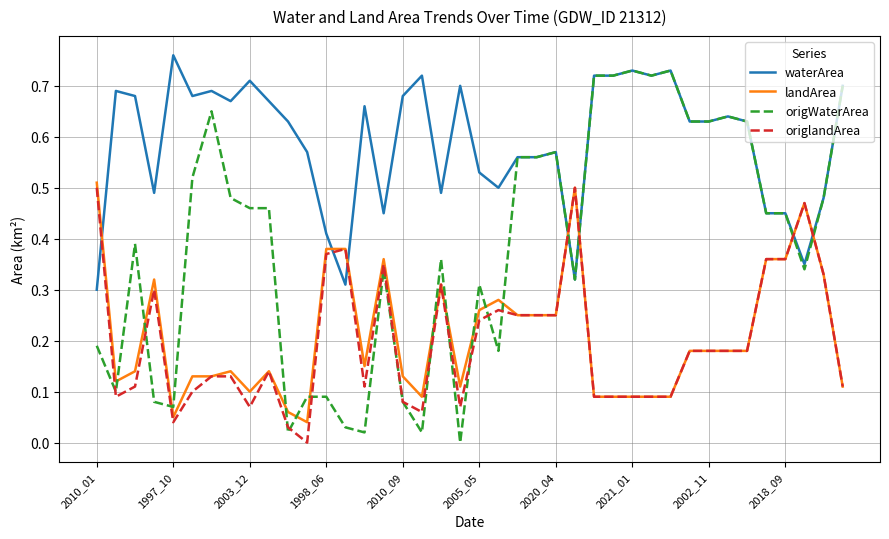

Count the number of categories in the chart.

40